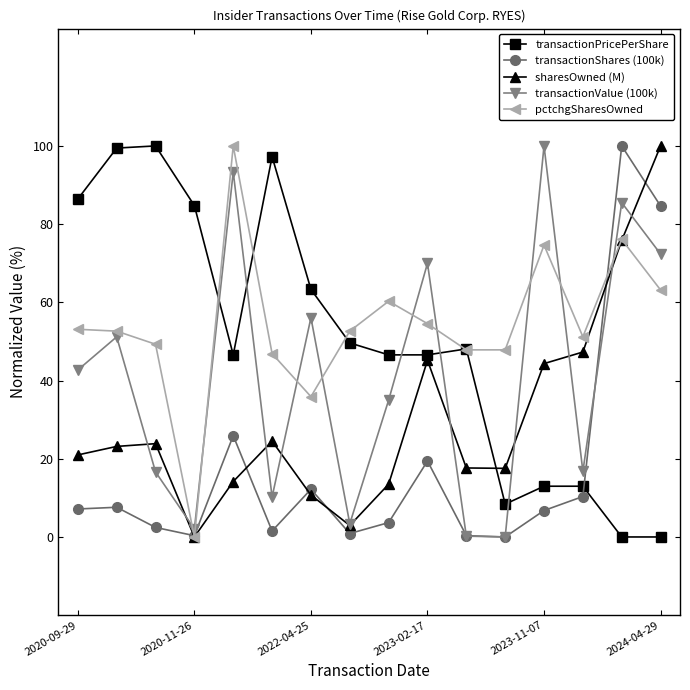

How many interior local valleys does the transactionShares (100k) series have?

4